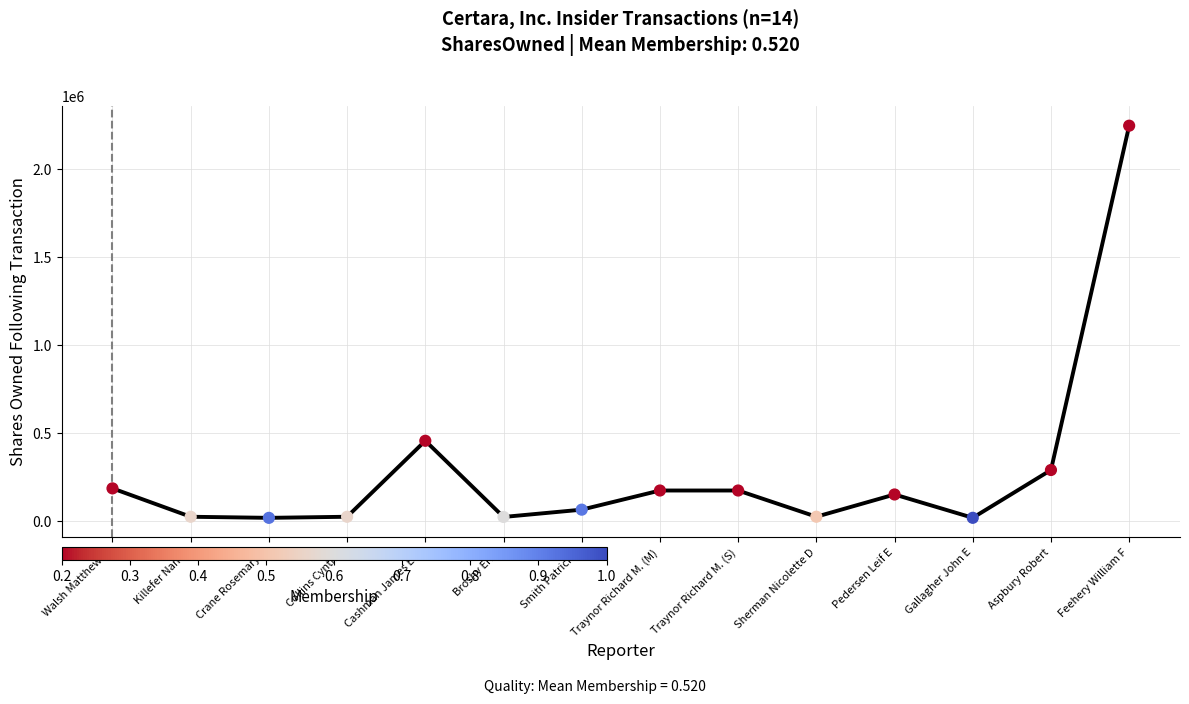

Which has a higher value, Traynor Richard M. (S) or Broshy Eran?

Traynor Richard M. (S)